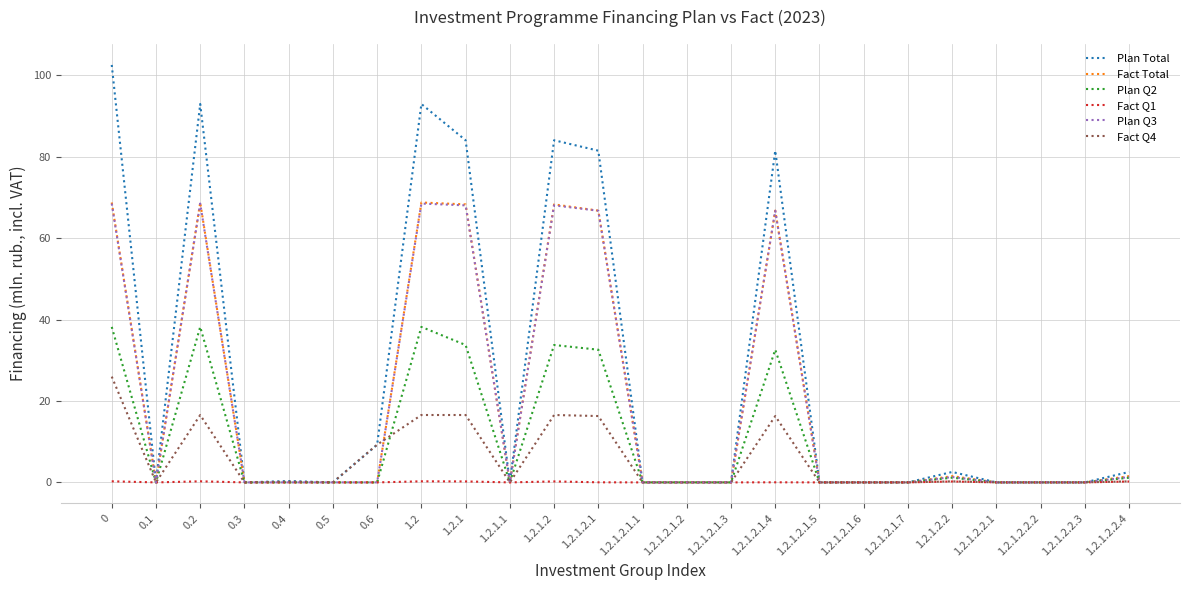

Between 0.3 and 1.2.1.2, which series saw the biggest shift?

Plan Total